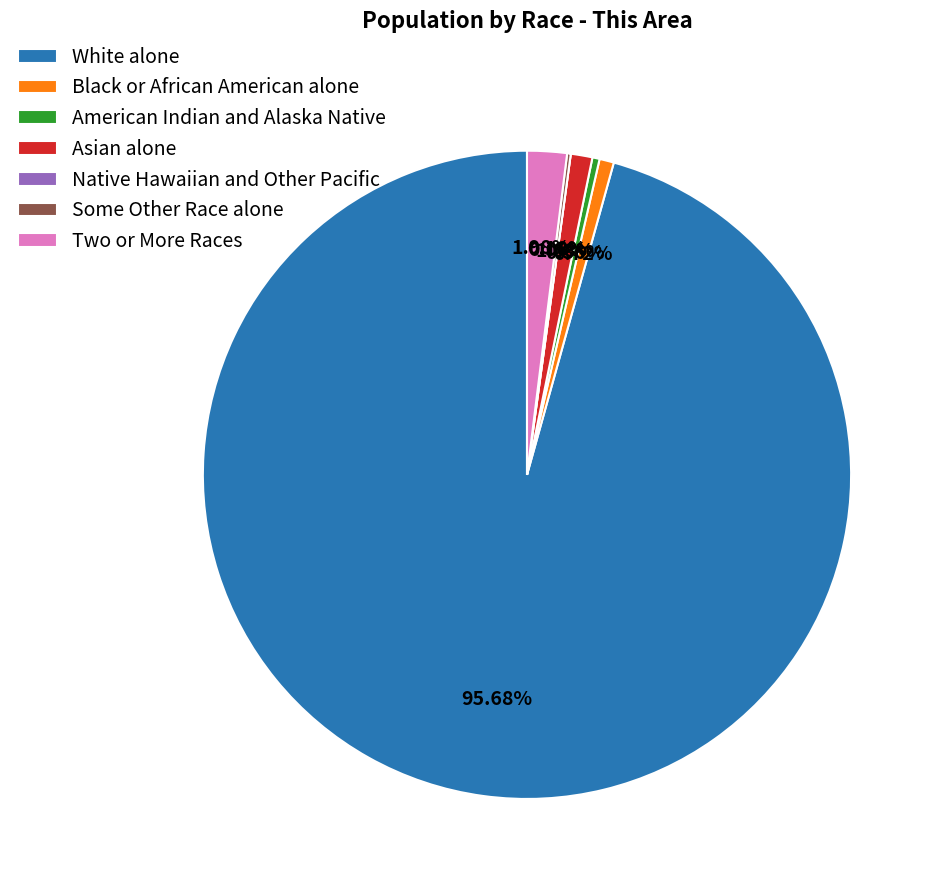

Which category has the biggest portion of the pie?

White alone